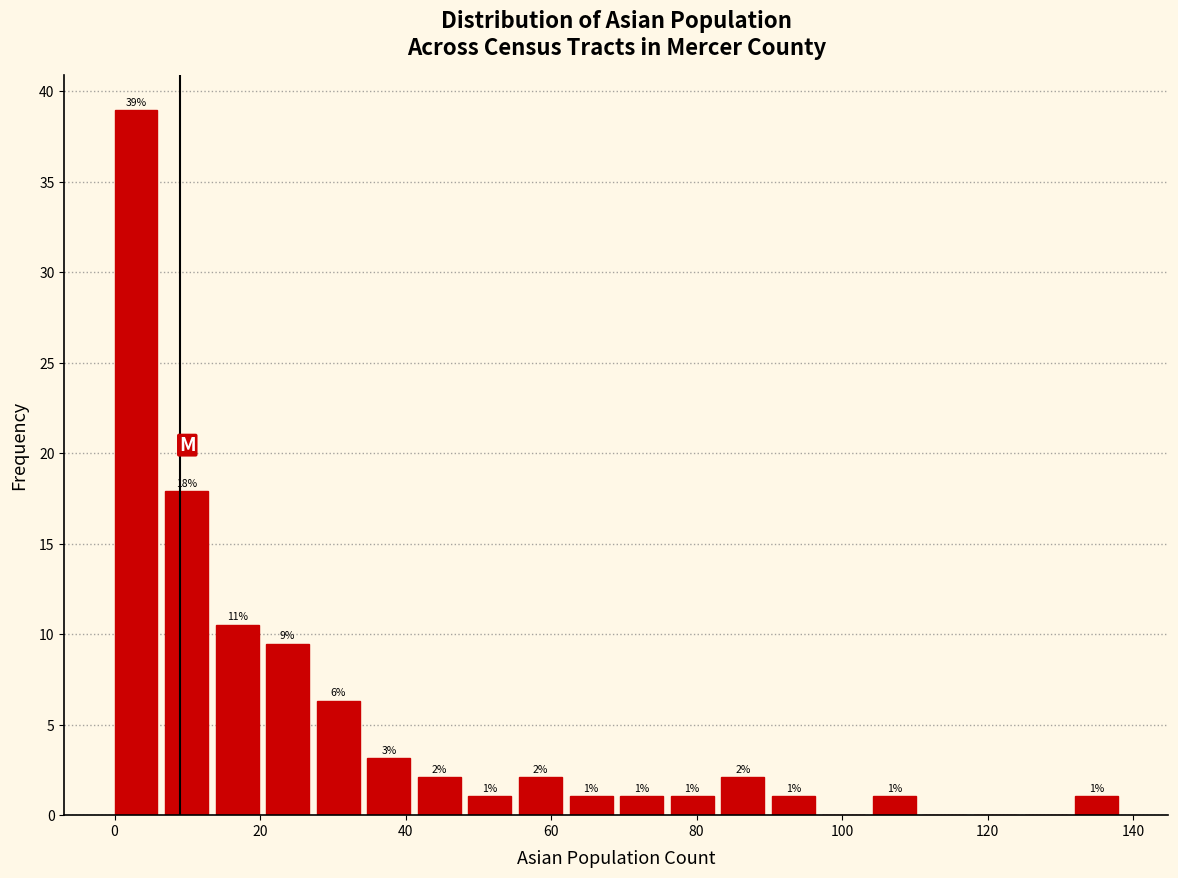

Read against the x-axis, roughly where is the centre of the tallest bar?

2